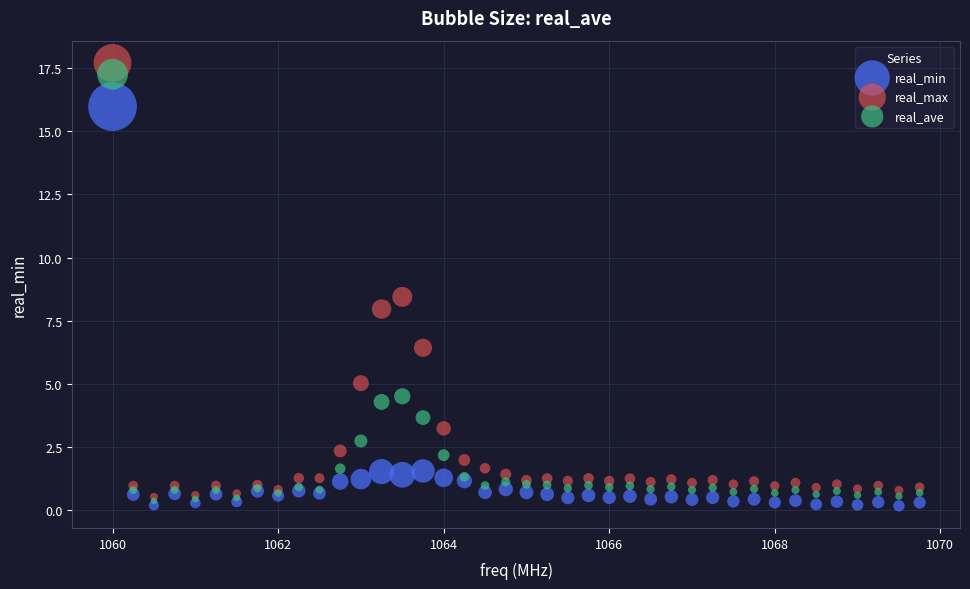

In the real_max series, what Y value is closest to 9?

8.4